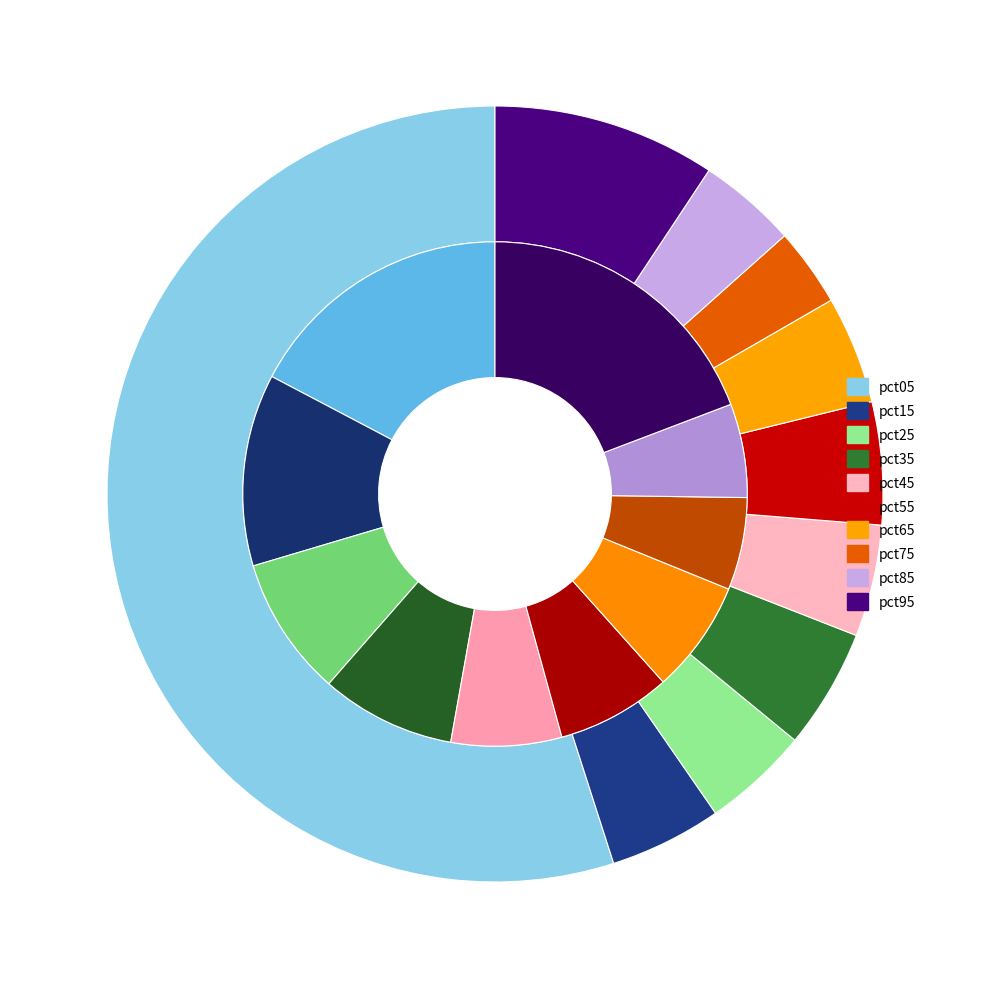

To the nearest percent, what is the difference between the pct75 and pct05 slice percentages?

11%